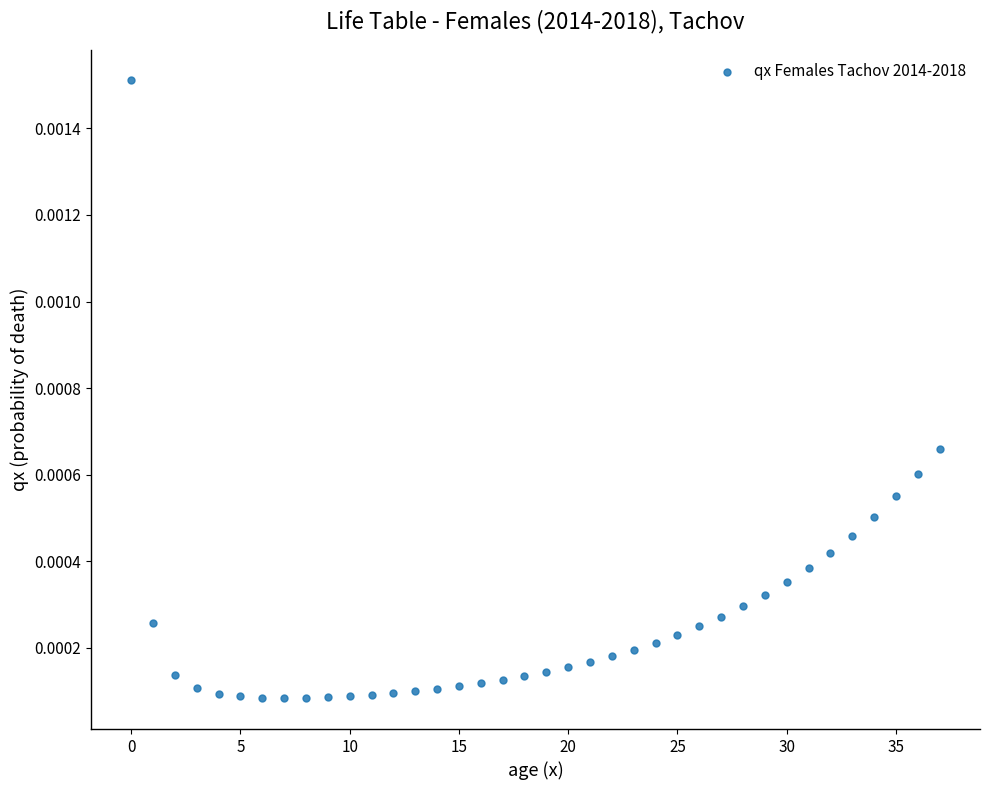

How many points are shown in the scatter plot?

38